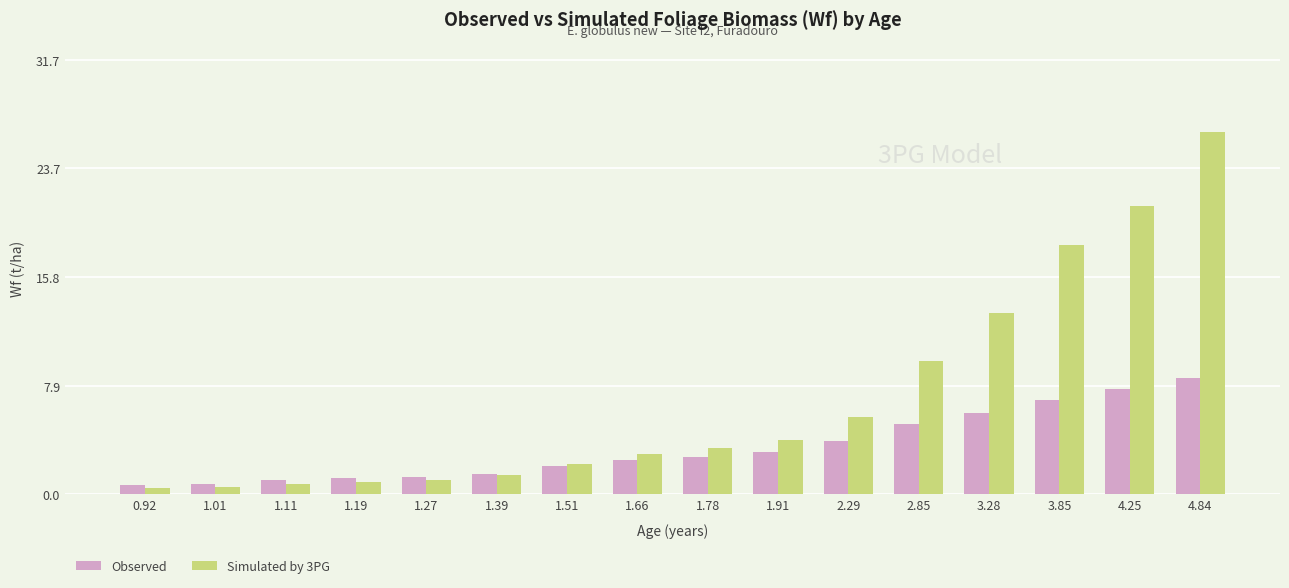

What are all the series names shown in the legend?

Observed, Simulated by 3PG